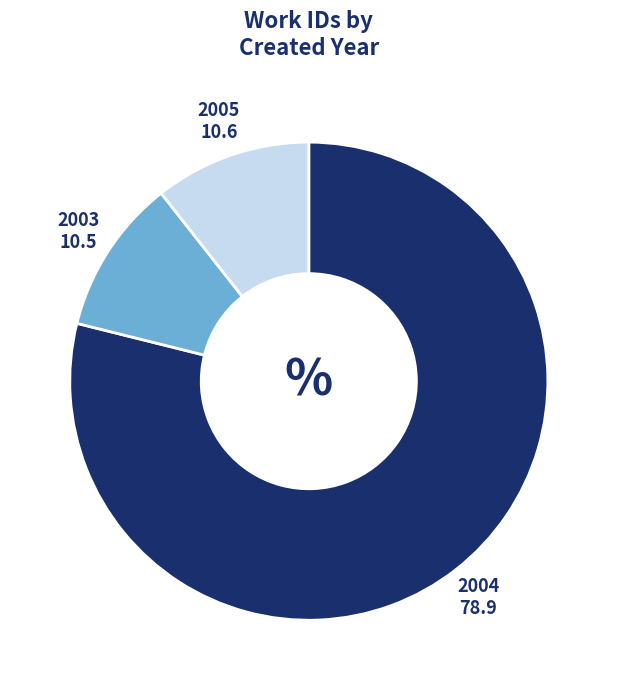

Which category has the biggest portion of the pie?

2004